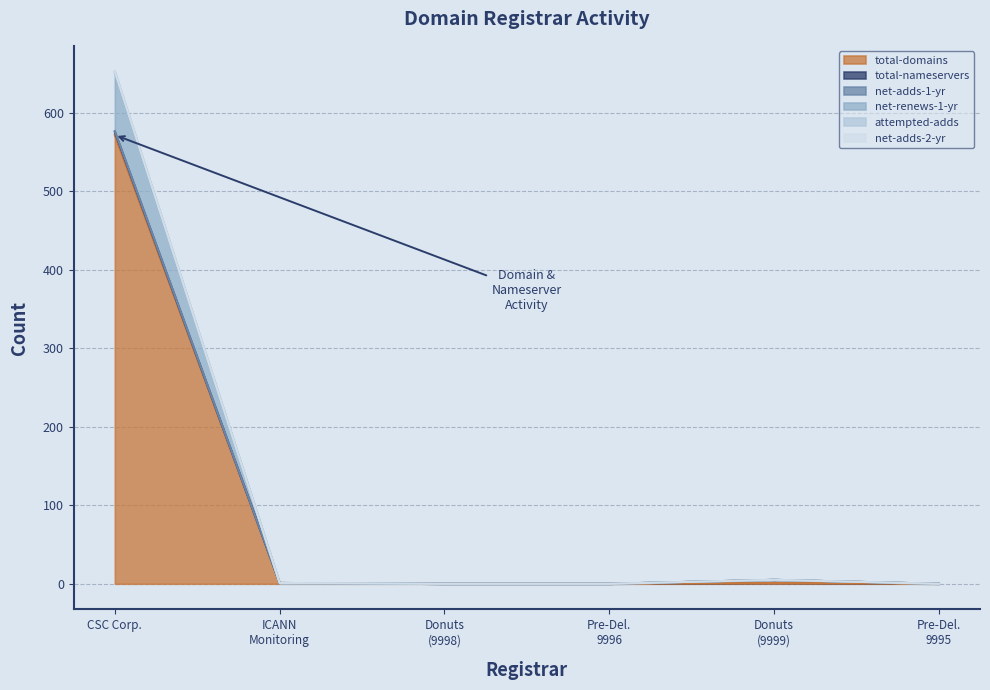

Does the chart have visible grid lines?

Yes